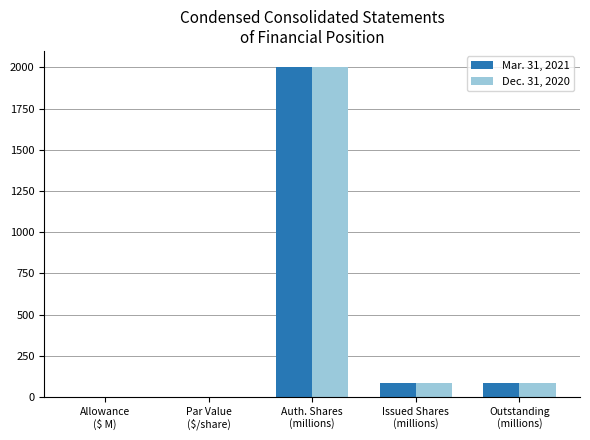

What is the maximum value shown in the chart?

2000.0